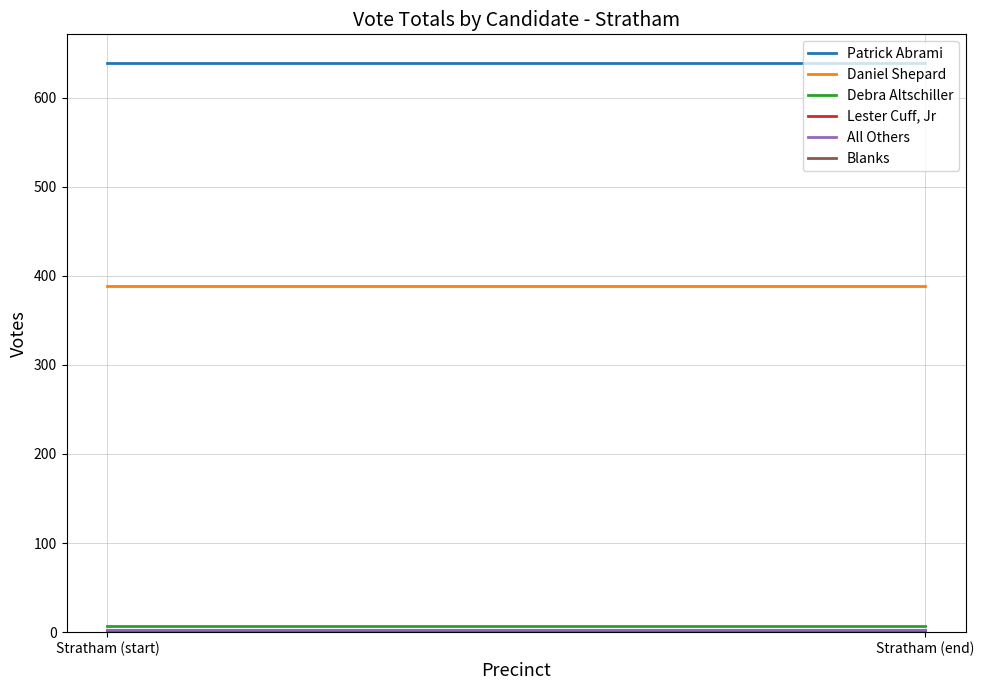

At which label does Blanks reach its peak?

Stratham (start)